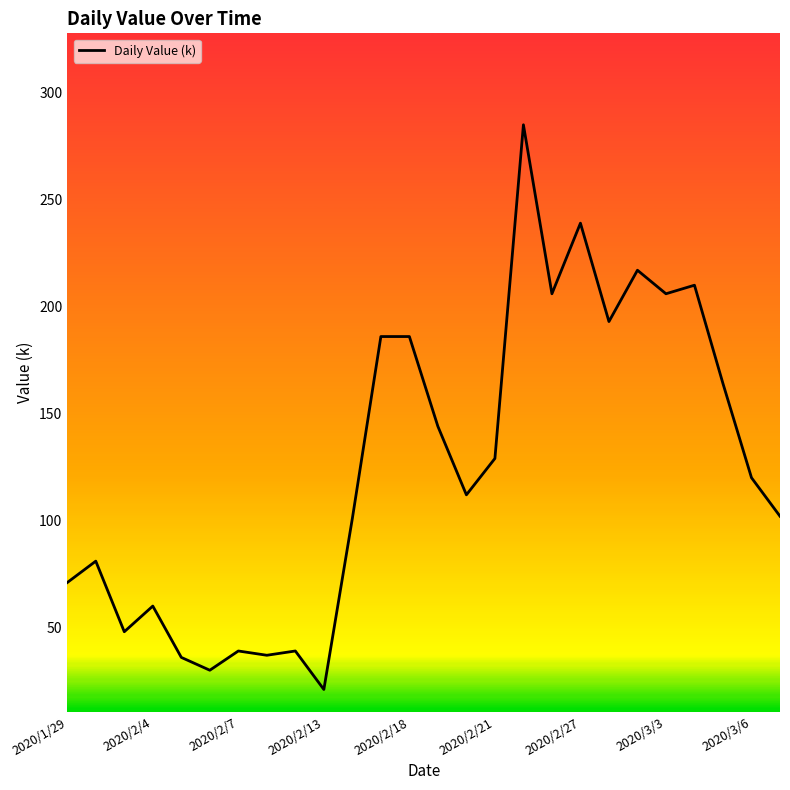

True or false: there are more than 1 points higher than both neighbors.

True